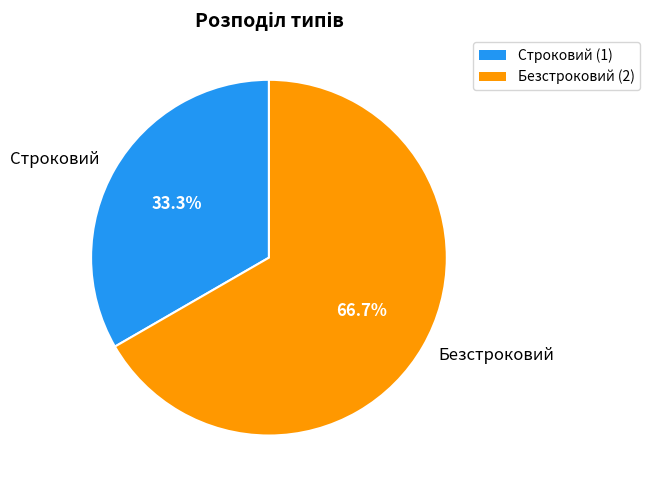

Is the sum of Безстроковий and Строковий greater than half?

Yes